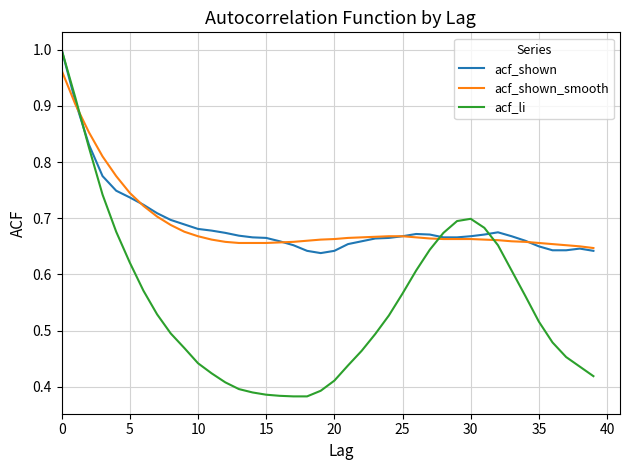

Is this an area chart (filled region under the line)?

No